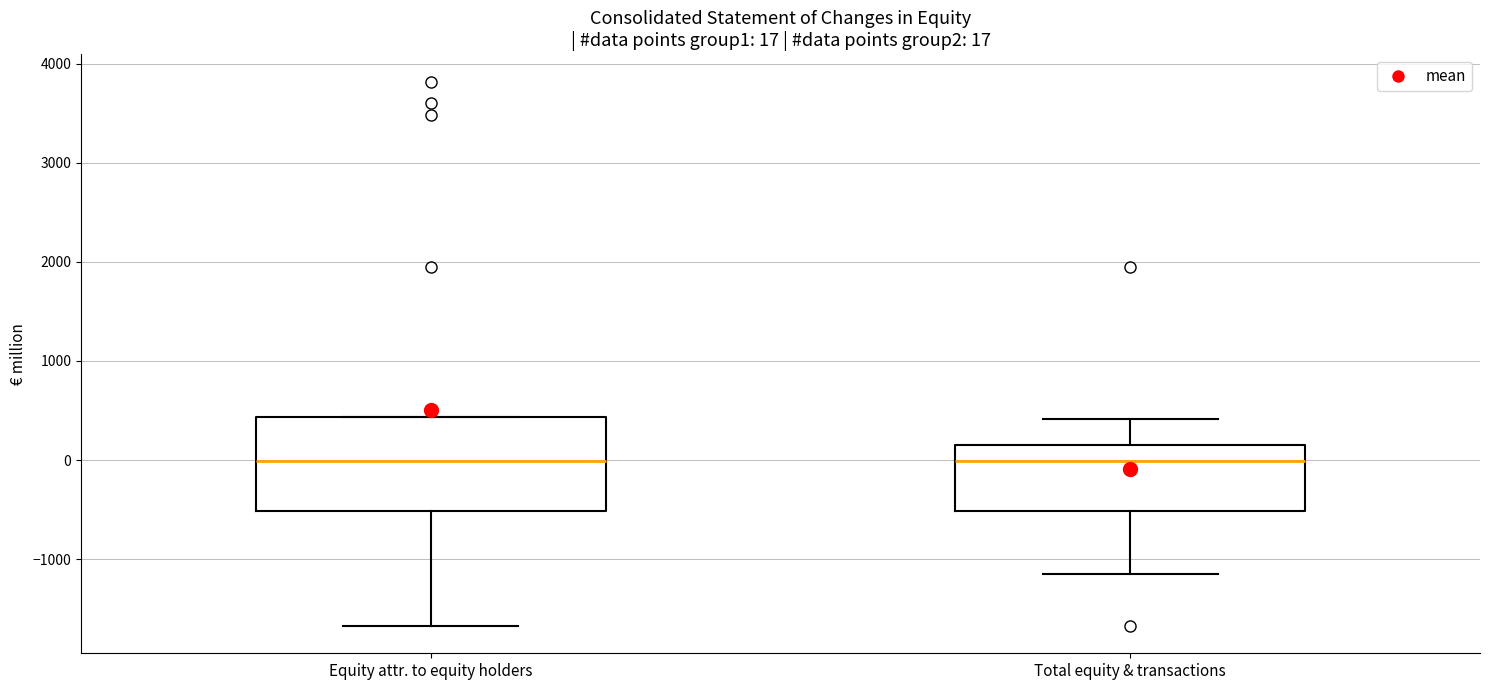

Which box is the tallest, from its lower edge to its upper edge?

Equity attr. to equity holders